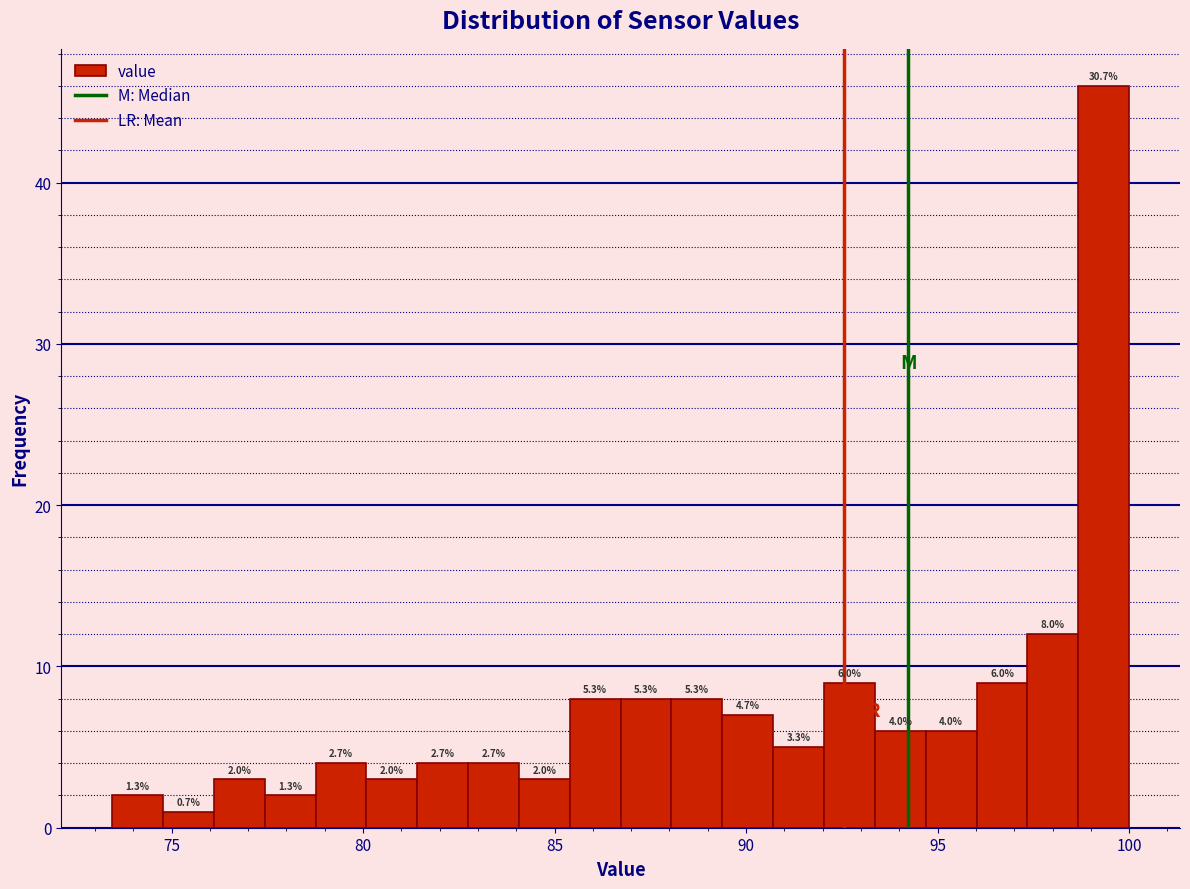

Read against the x-axis, roughly where is the centre of the tallest bar?

99.5